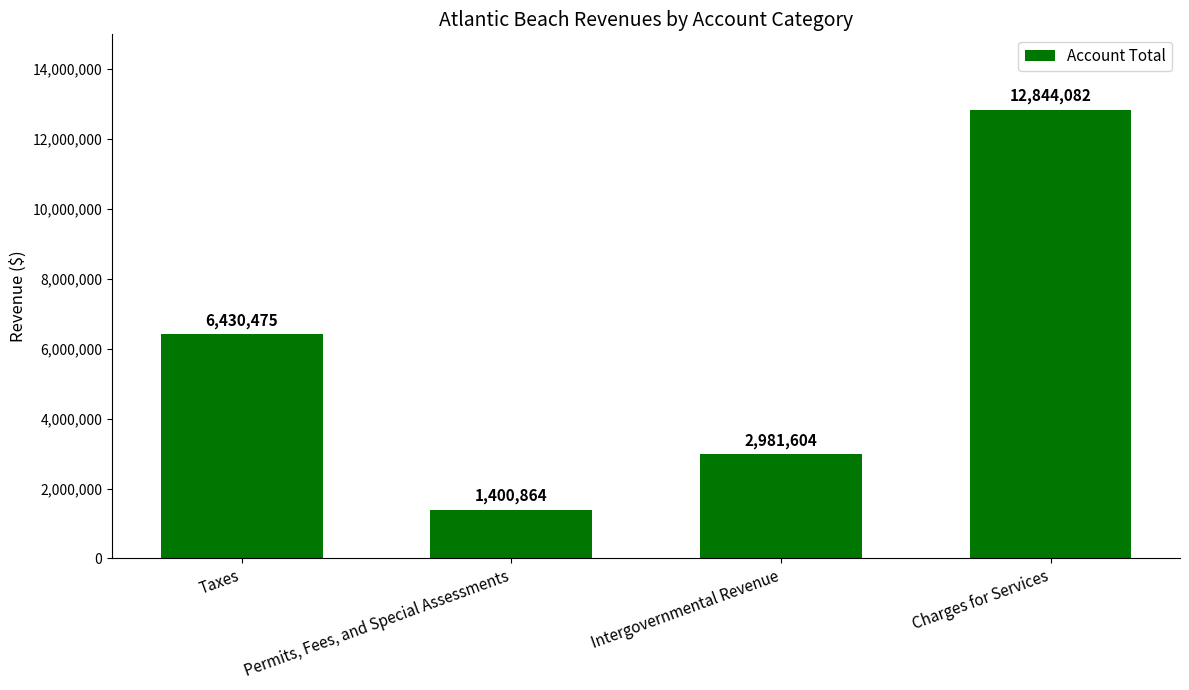

Count the number of data series in this chart.

1